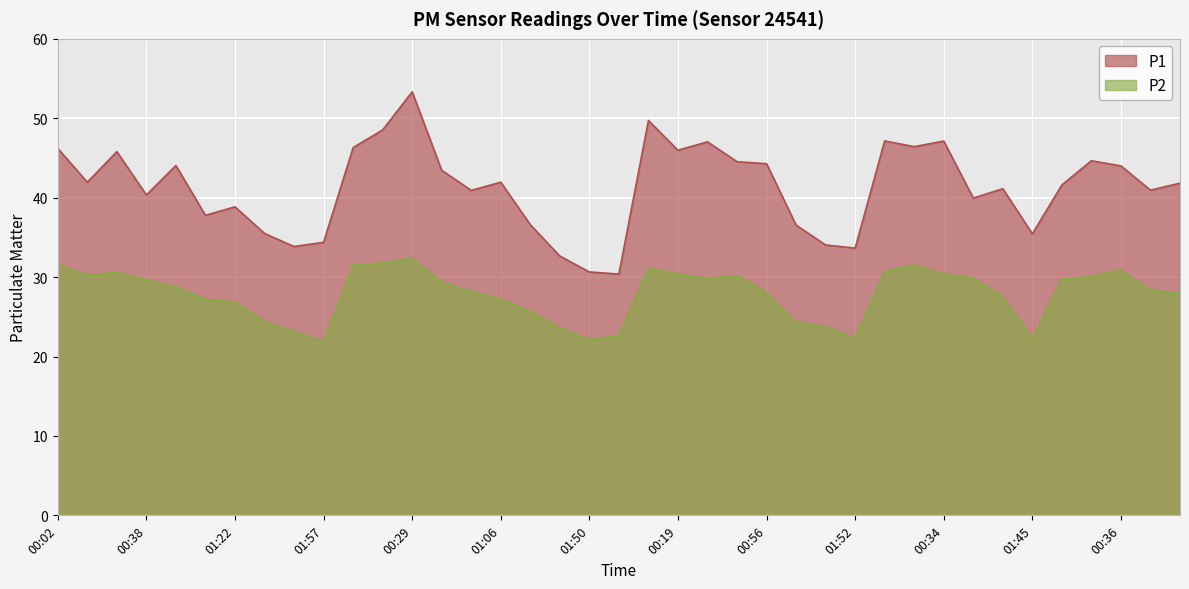

Which series has the largest total across all categories?

P1